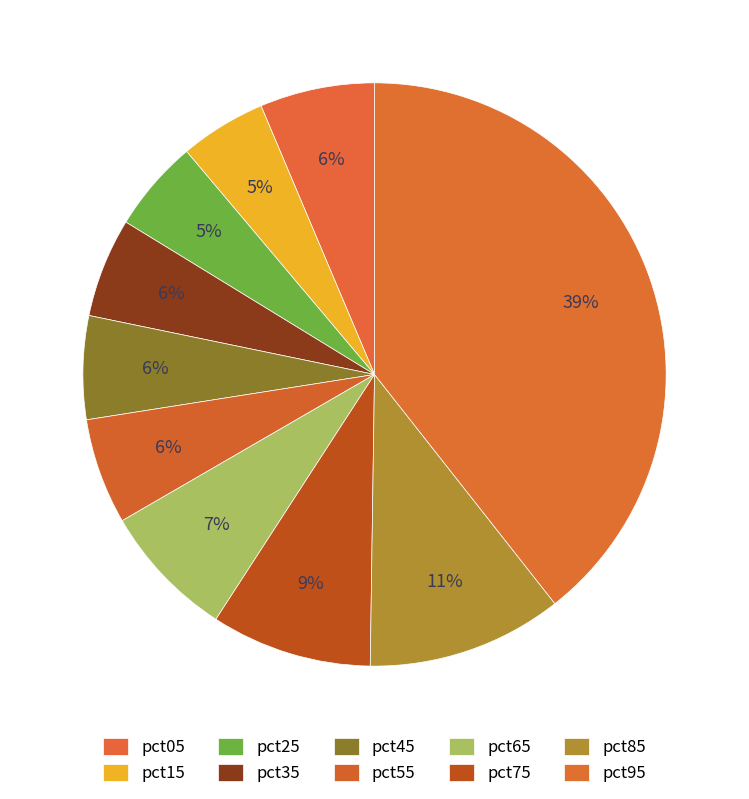

Is the sum of pct45 and pct15 greater than half?

No